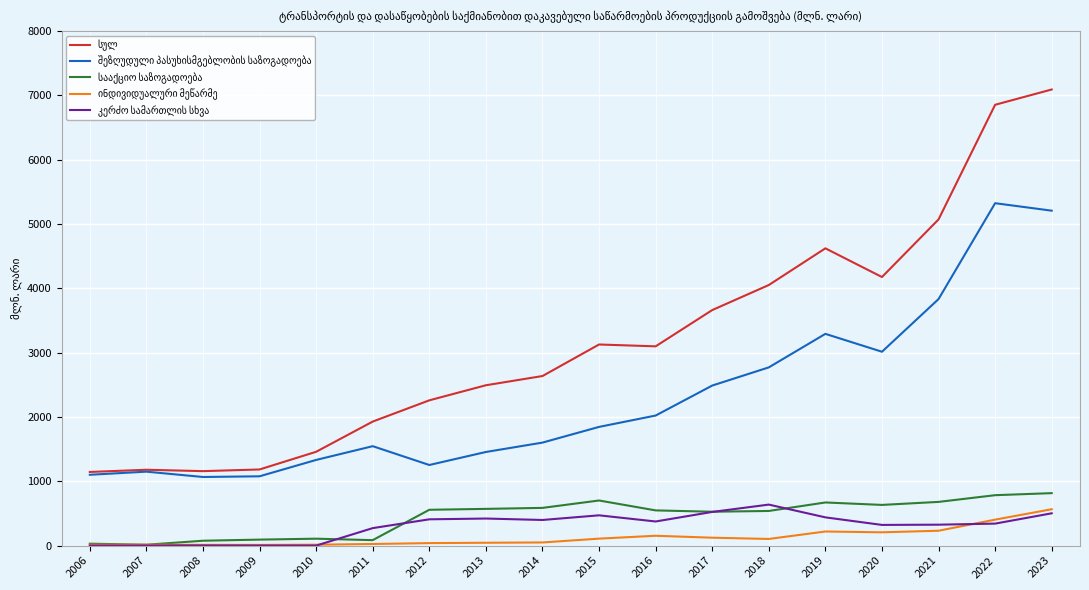

At which category does the chart reach its peak across all series?

2023